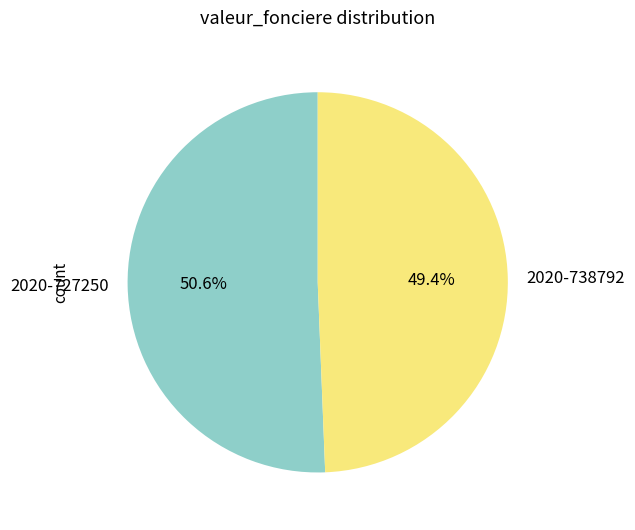

What percentage is the 2020-727250 slice, to the nearest percent?

51%